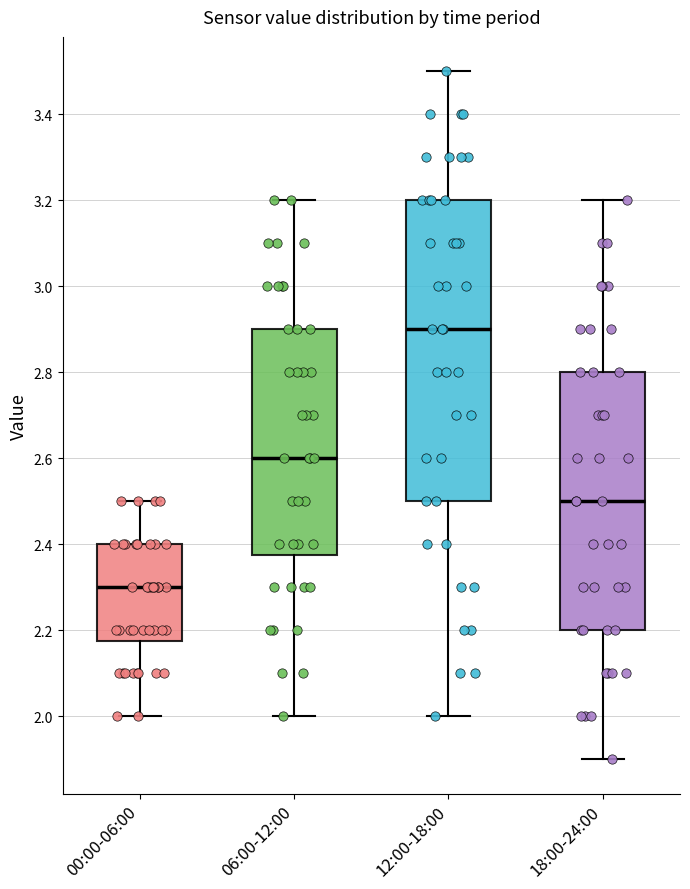

Where does the upper whisker of the box for 06:00-12:00 end on the y-axis? The values are not printed on the chart, so give them approximately, as read against the axis.

3.20